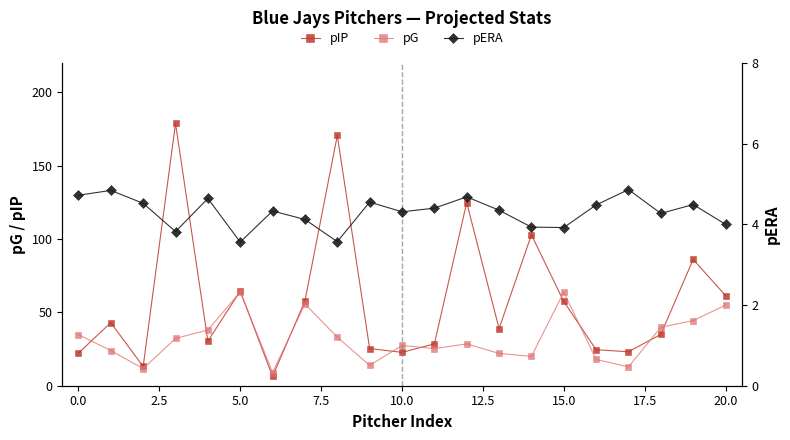

Count the number of categories in the chart.

21